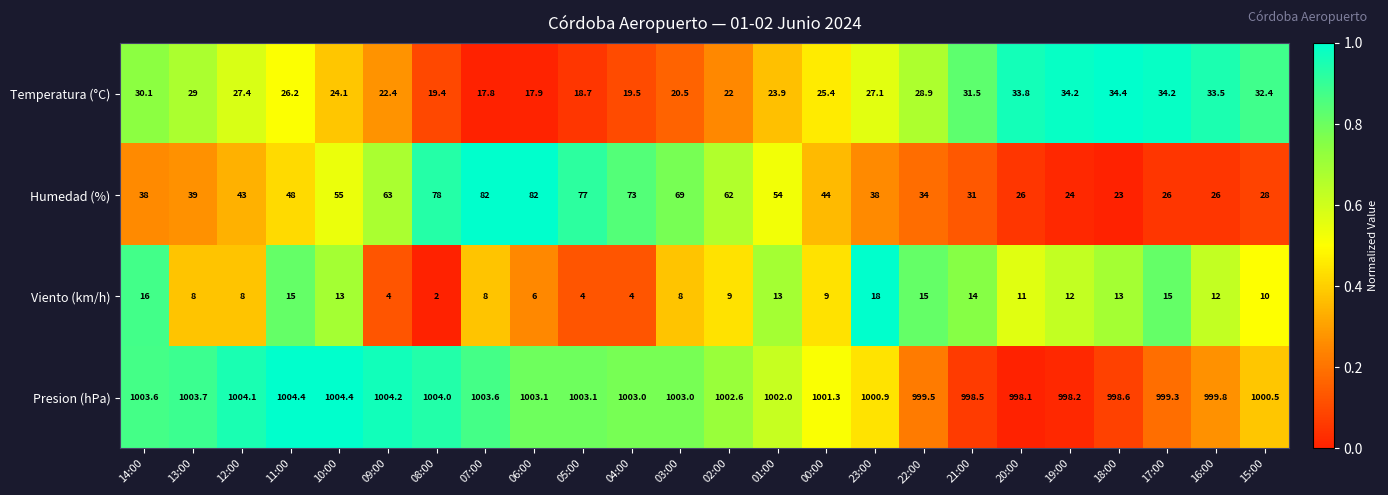

What is the spread (max minus min) of values at 06:00?

997.1